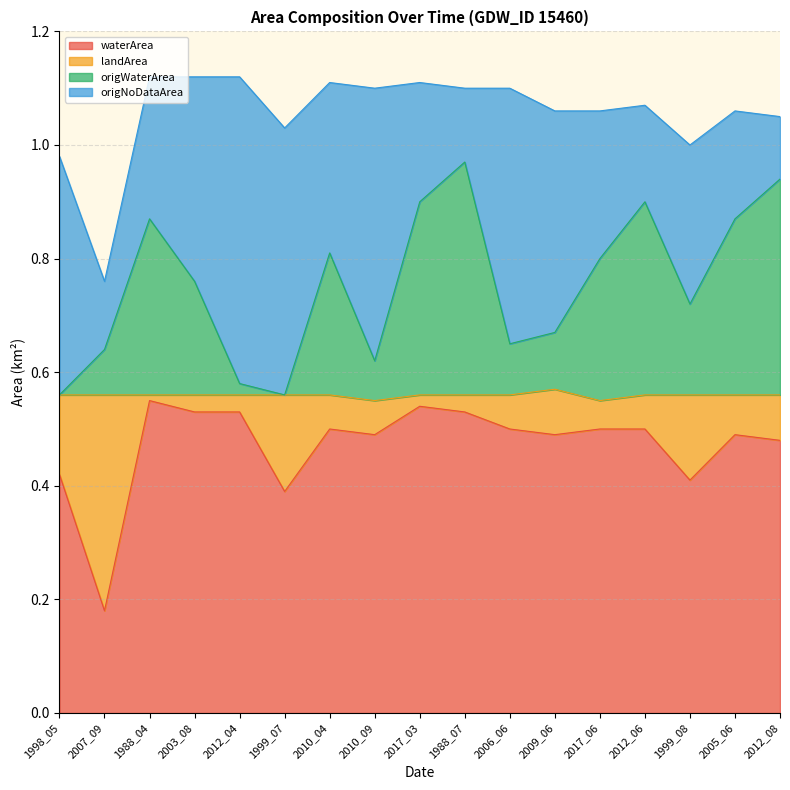

At which label is origWaterArea closest to 0?

1998_05